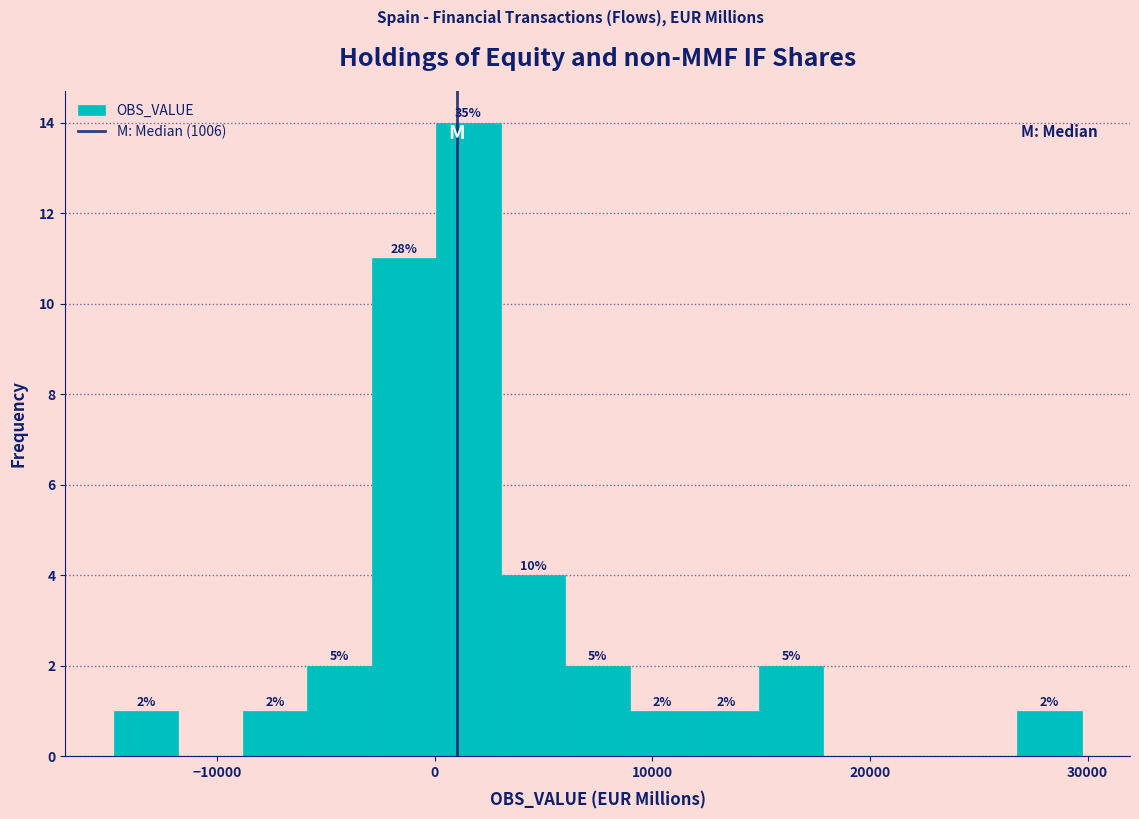

Read against the x-axis, roughly where is the centre of the tallest bar?

2000